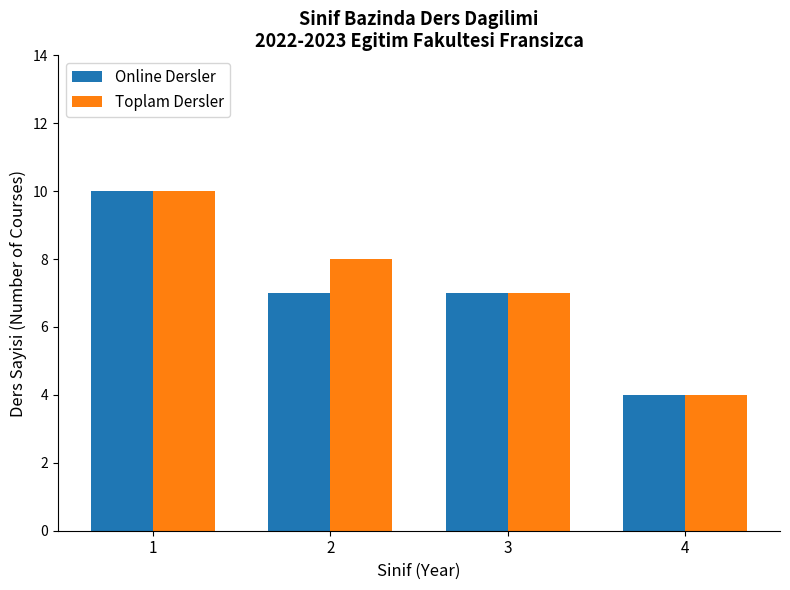

List the labels in order of Toplam Dersler value, smallest first.

4, 3, 2, 1